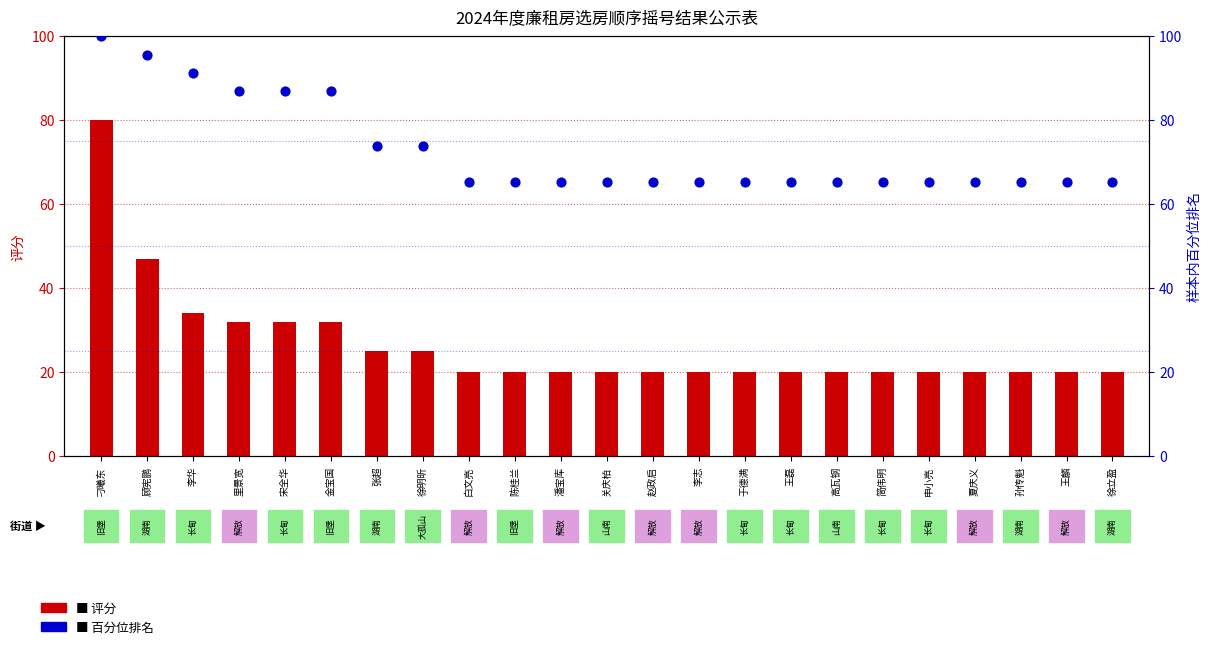

Is the value of 百分位排名 at 陈桂兰 greater than the value of 评分 at 刁曦东?

No